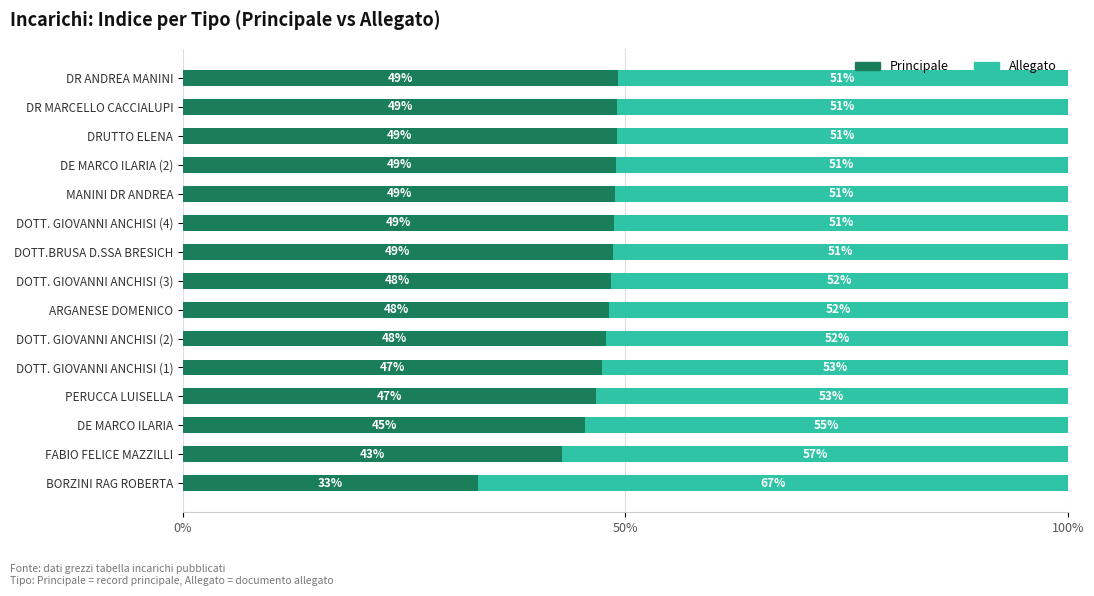

What is the total value across all series at DOTT.BRUSA D.SSA BRESICH?

100.0